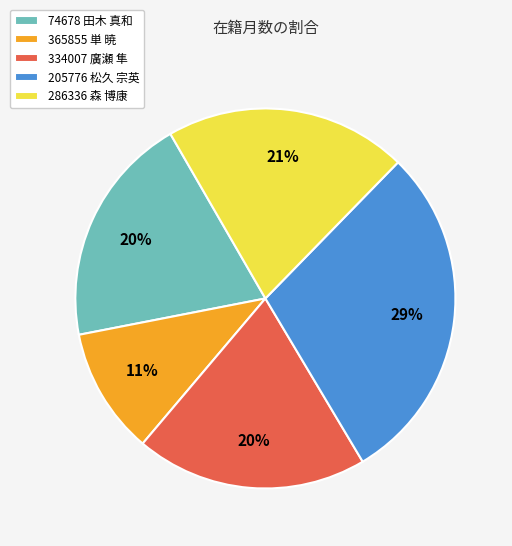

Between 74678 田木 真和 and 205776 松久 宗英, which is larger?

205776 松久 宗英